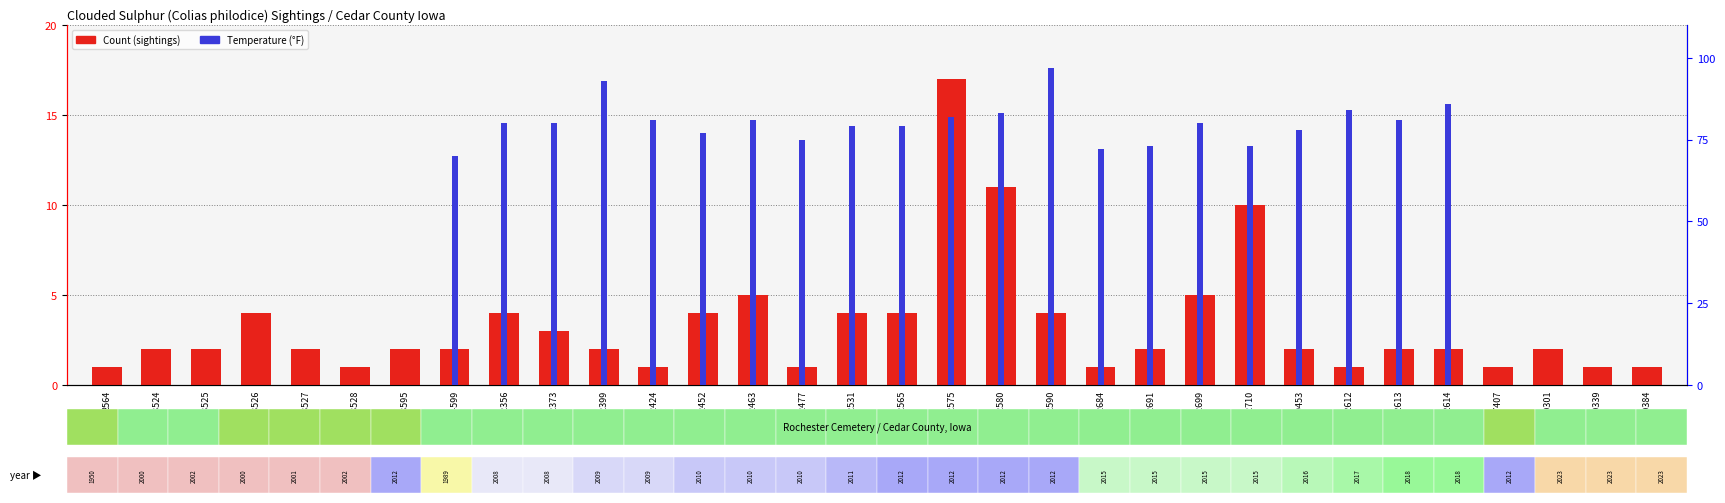

Does the chart contain stacked bars?

No